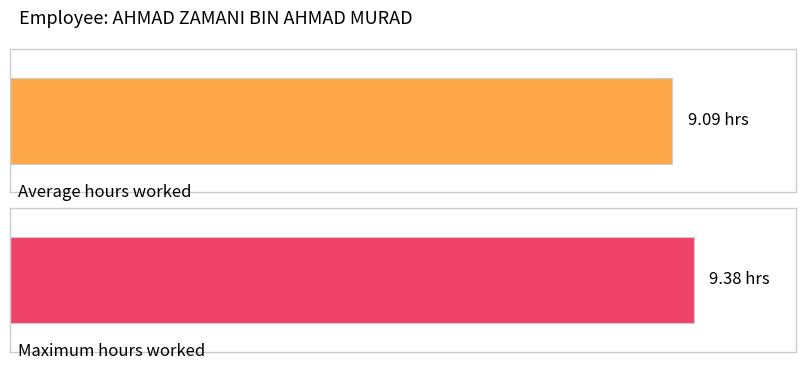

What is the maximum value shown in the chart?

9.4